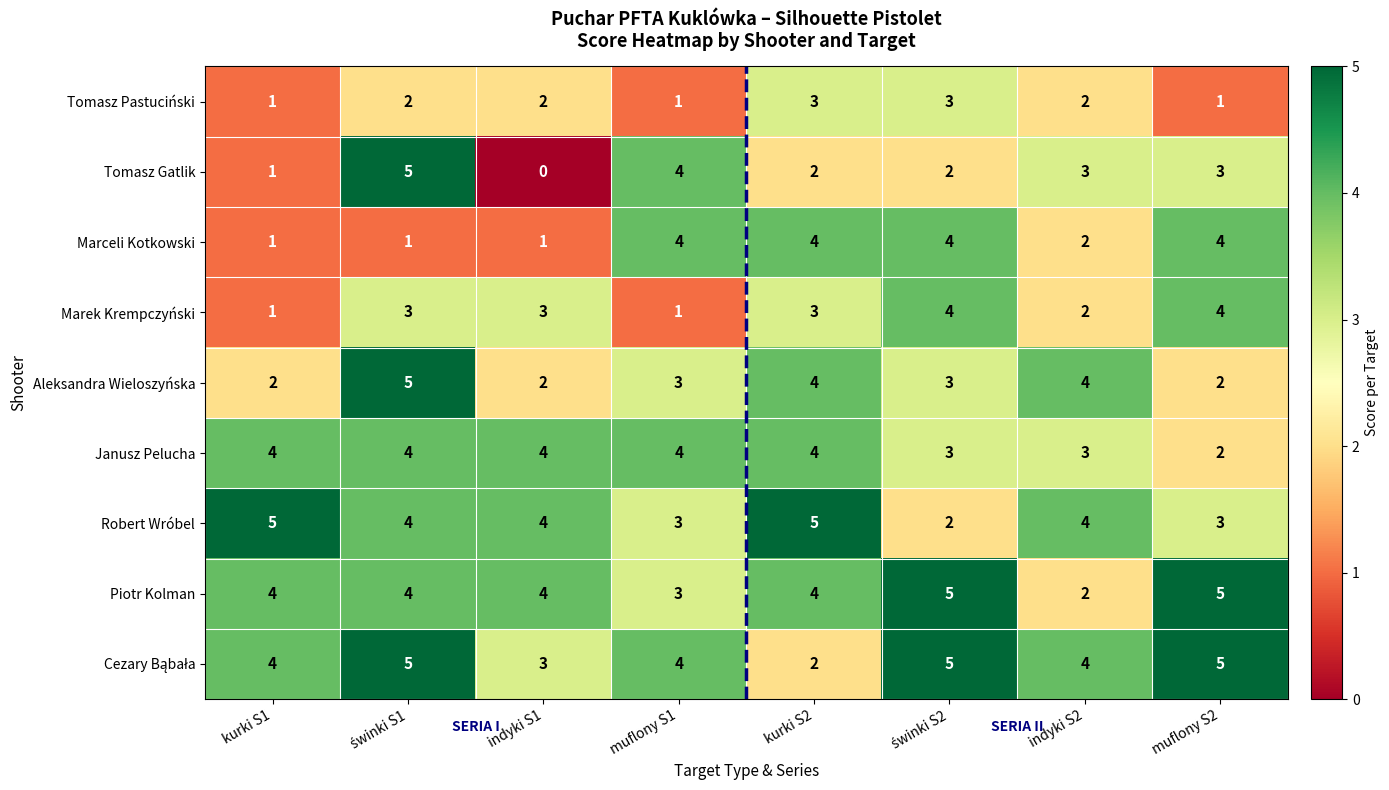

What value does the Janusz Pelucha series have at indyki S1?

4